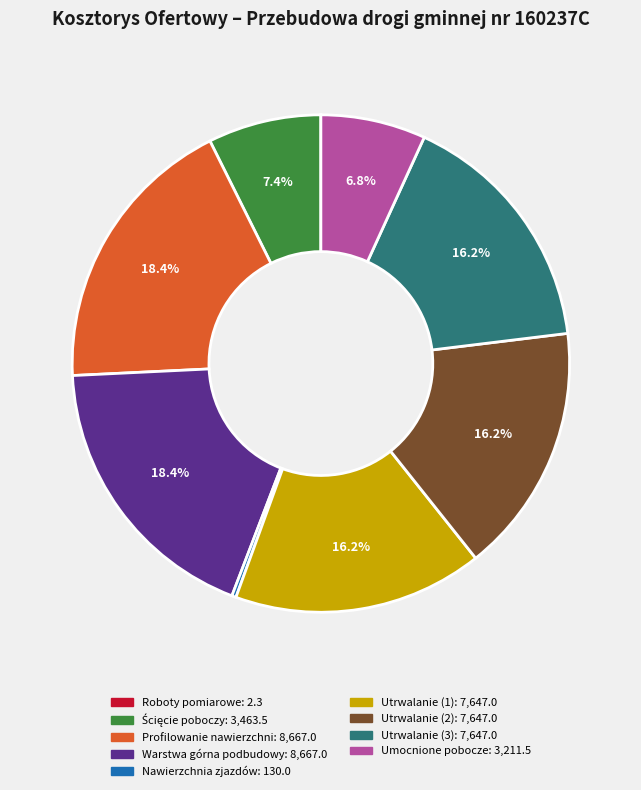

Does Warstwa górna podbudowy represent more than half of the total?

No